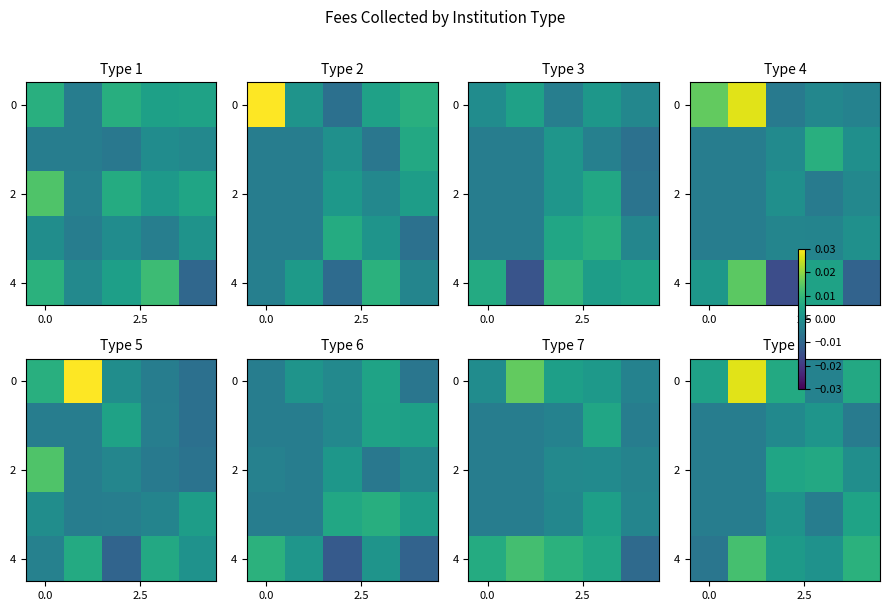

How many data points in row_2 are less than 0?

3